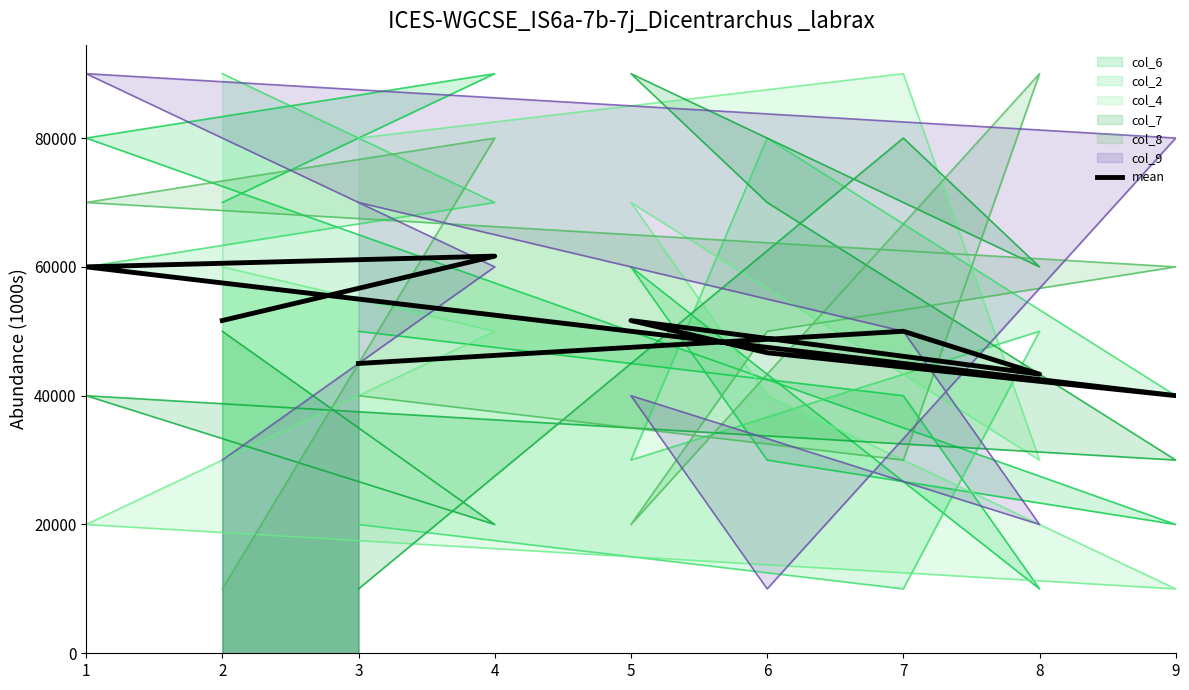

True or false: the data has more than 0 interior local peaks.

True